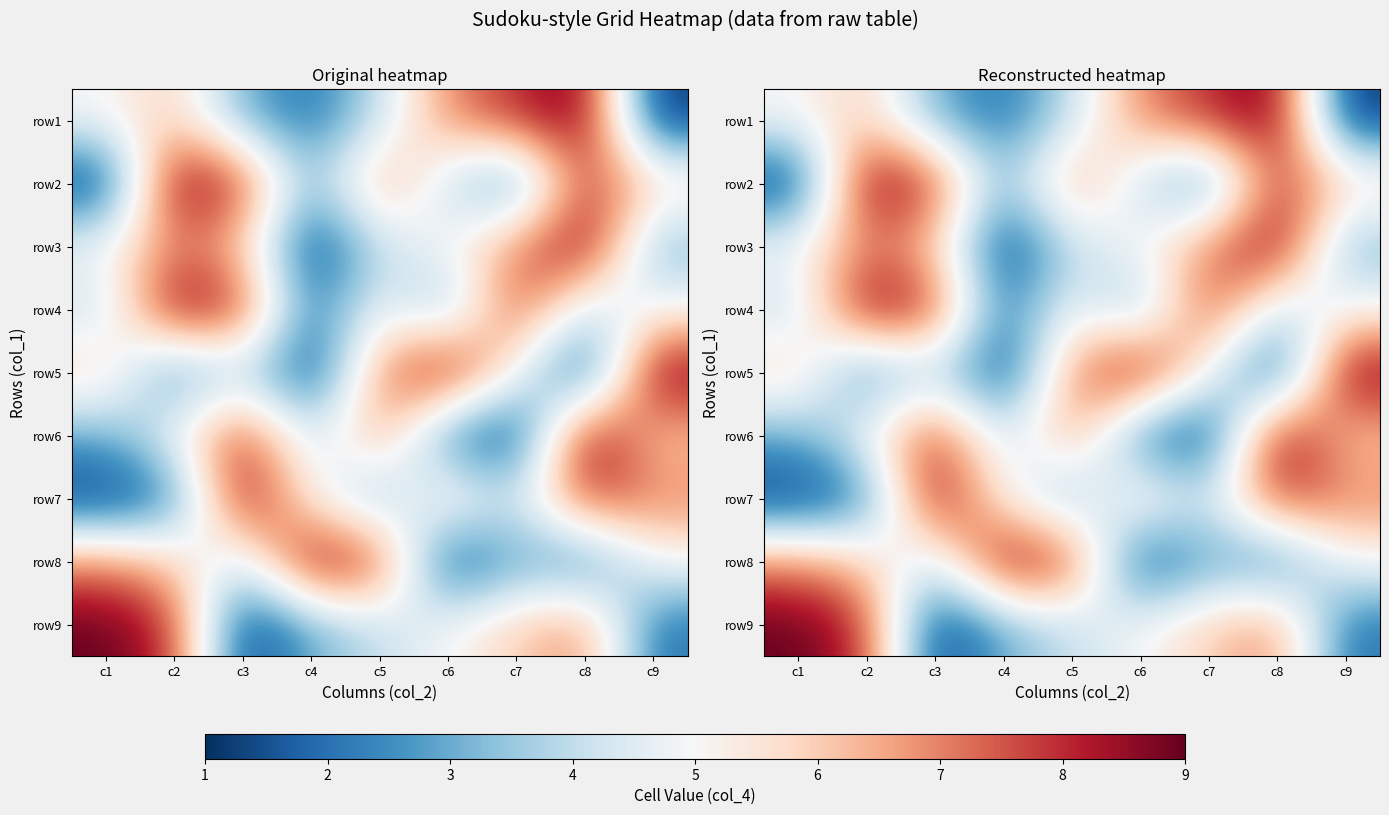

What value does the row4 series have at c5?

5